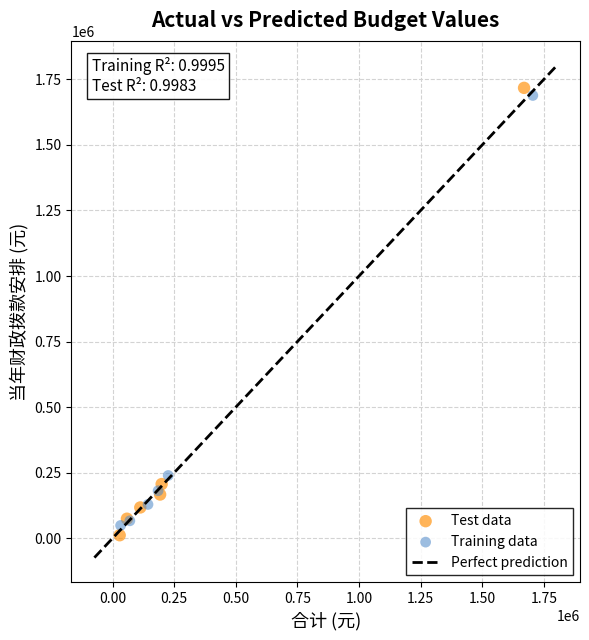

Which series has the largest Y range (max minus min)?

Test data